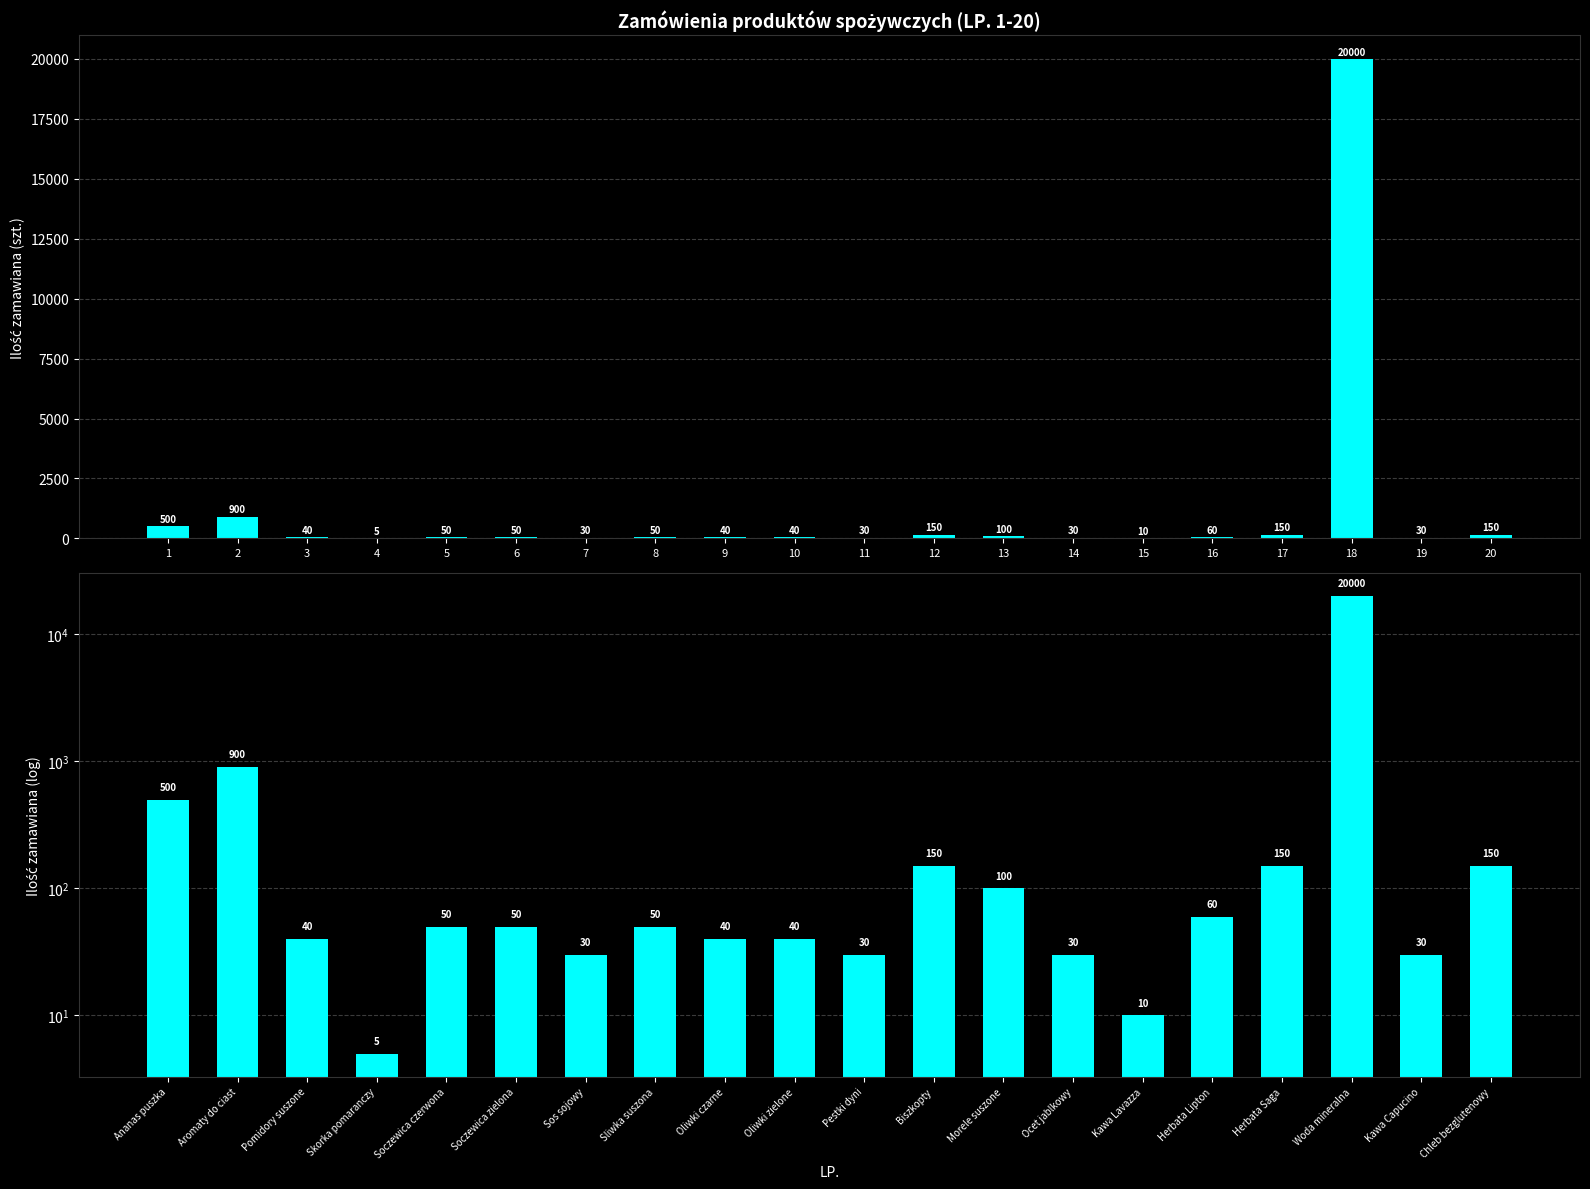

The chart shows a value of 100 at Morele suszone. True or false?

True